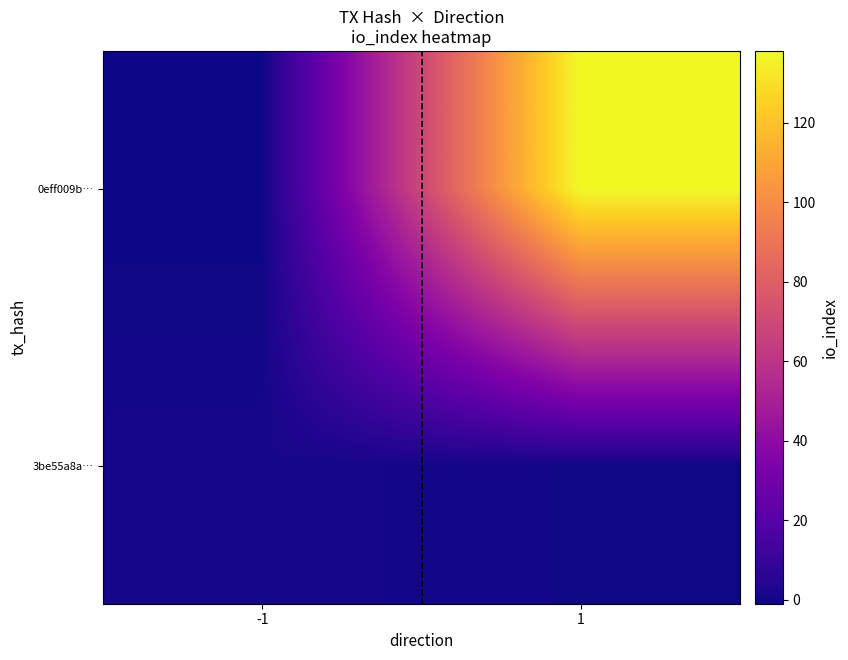

What is the difference between the highest and lowest values at -1?

2